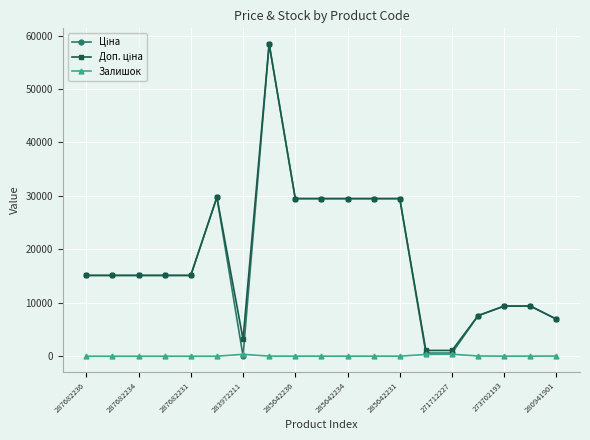

What is the maximum value shown in the chart?

58426.5